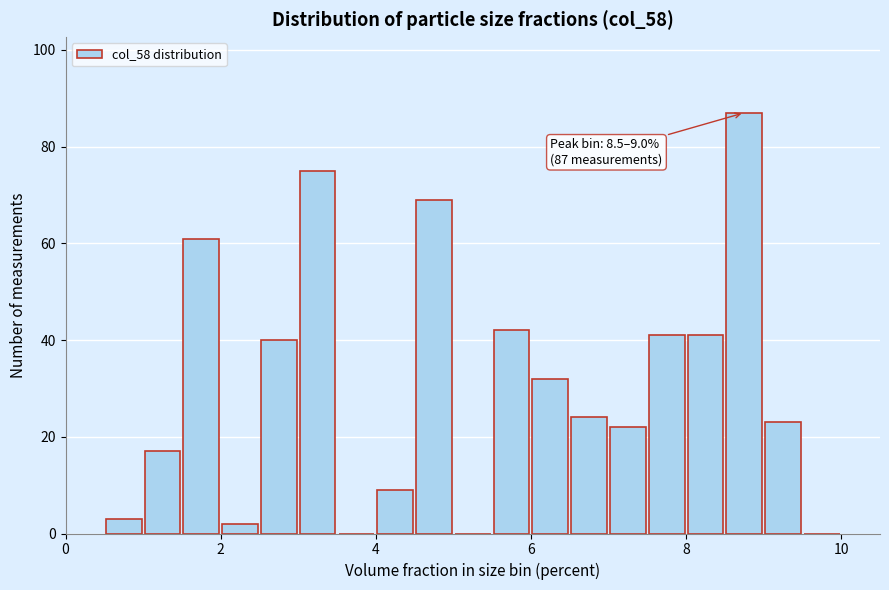

Read against the x-axis, roughly where is the centre of the tallest bar?

8.8